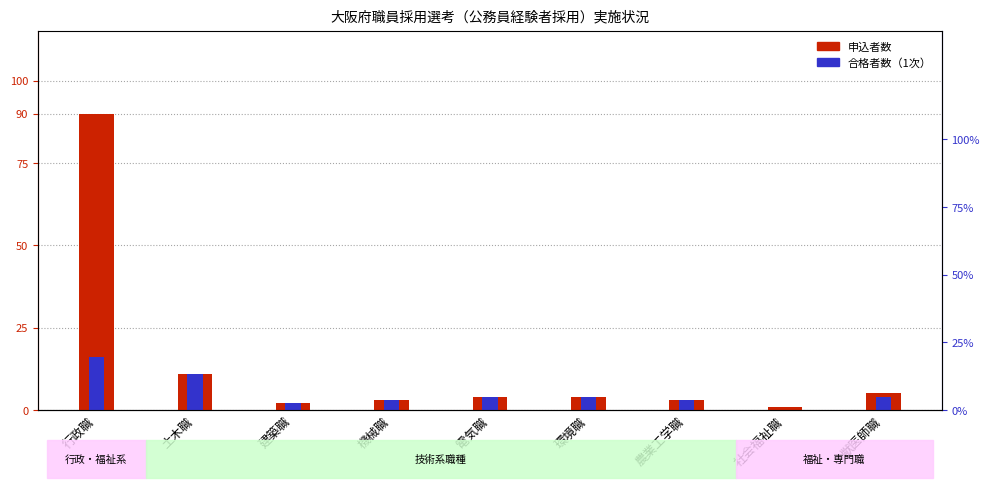

Where is 申込者数 nearest to the value 45?

土木職